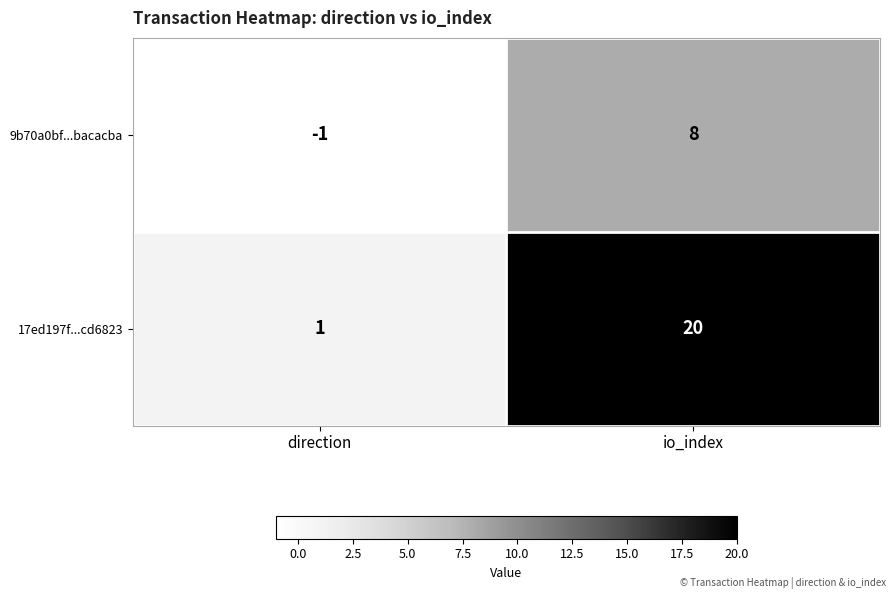

Is it true that 17ed197f...cd6823 equals 12 at io_index?

False